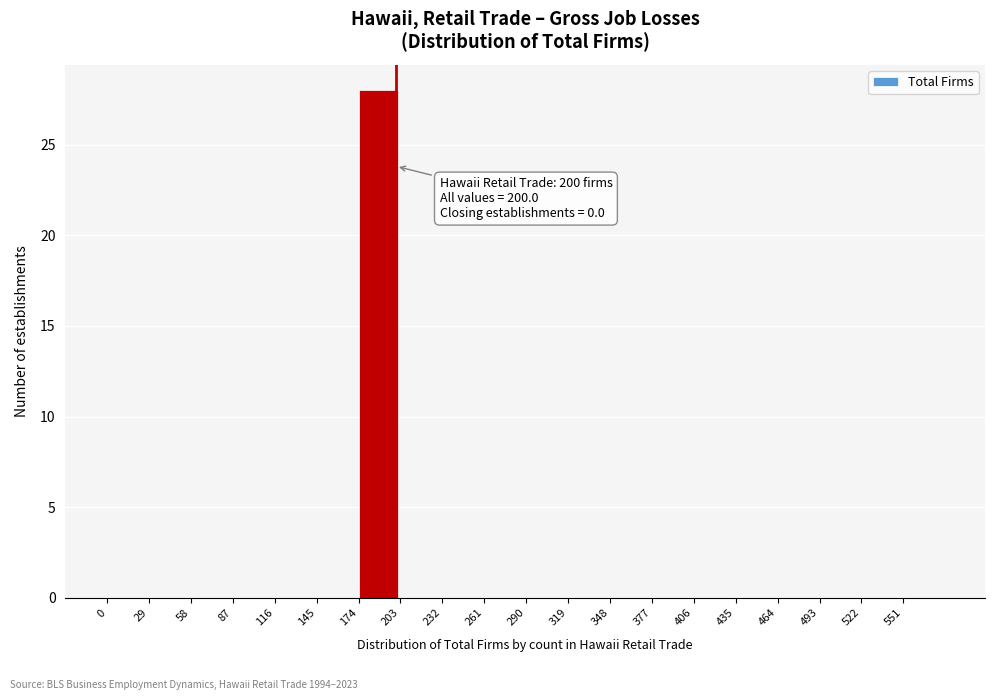

Over which range of the x-axis is the bar tallest?

174 to 203